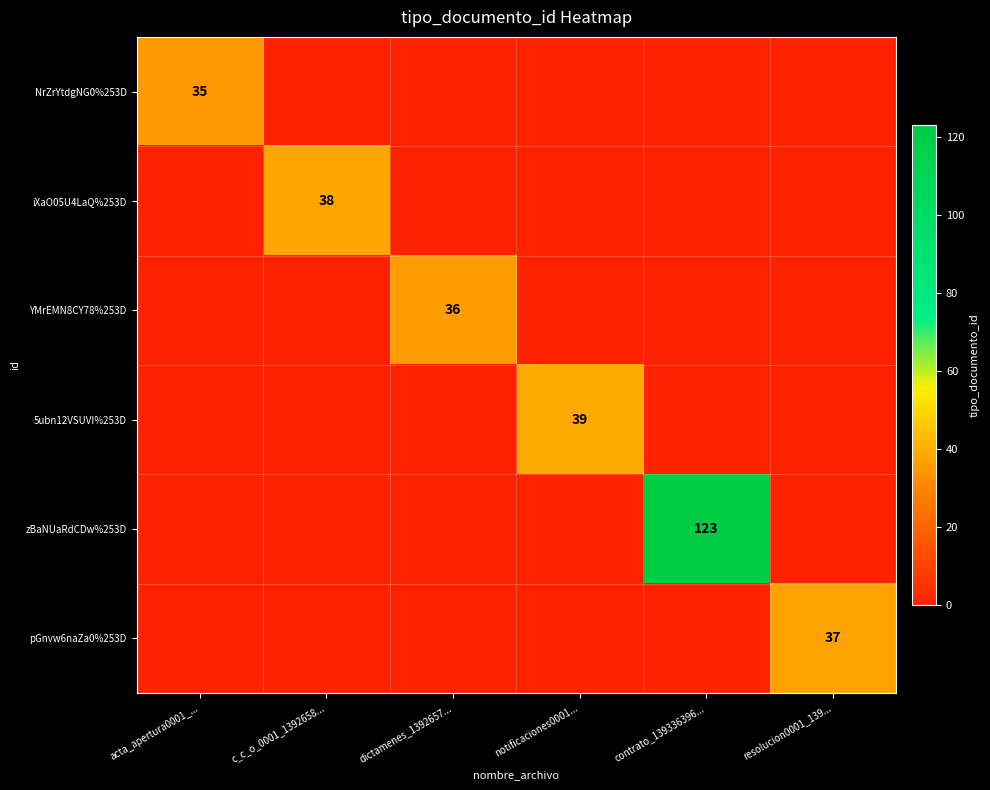

What is the maximum value for 5ubn12VSUVI%253D?

39